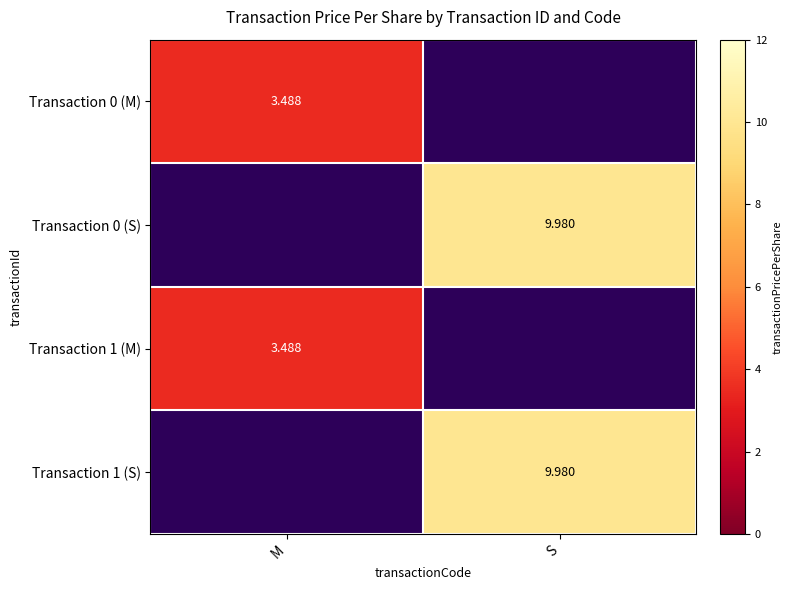

How many distinct data groups are displayed?

4